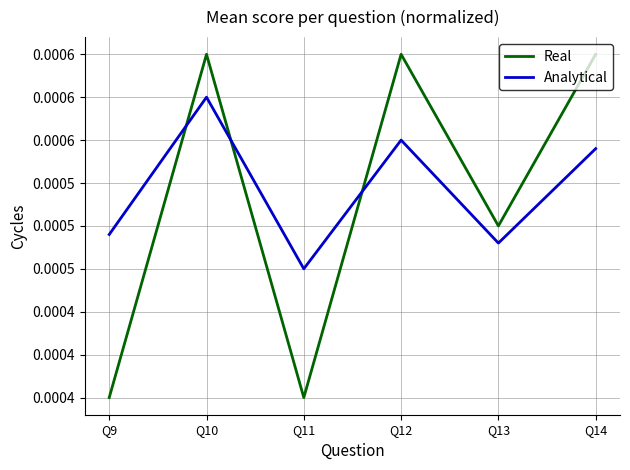

What are all the series names shown in the legend?

Real, Analytical